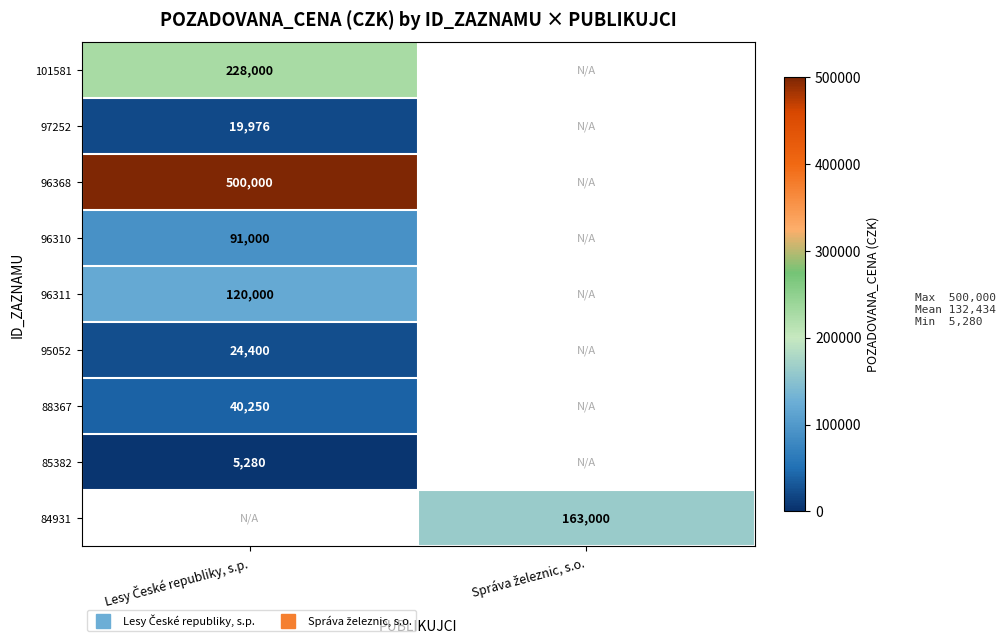

What is the minimum value shown in the chart?

5280.0